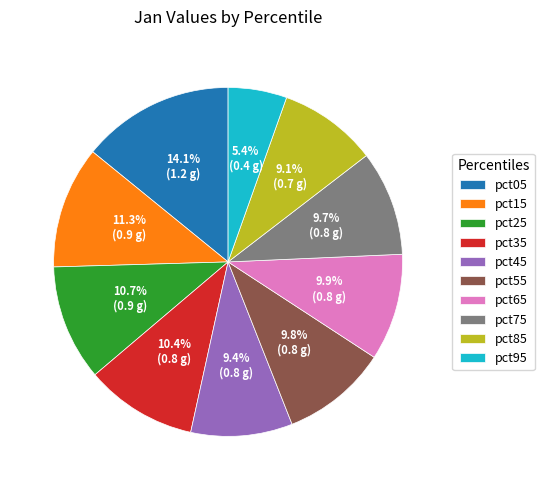

Between pct25 and pct65, which is larger?

pct25